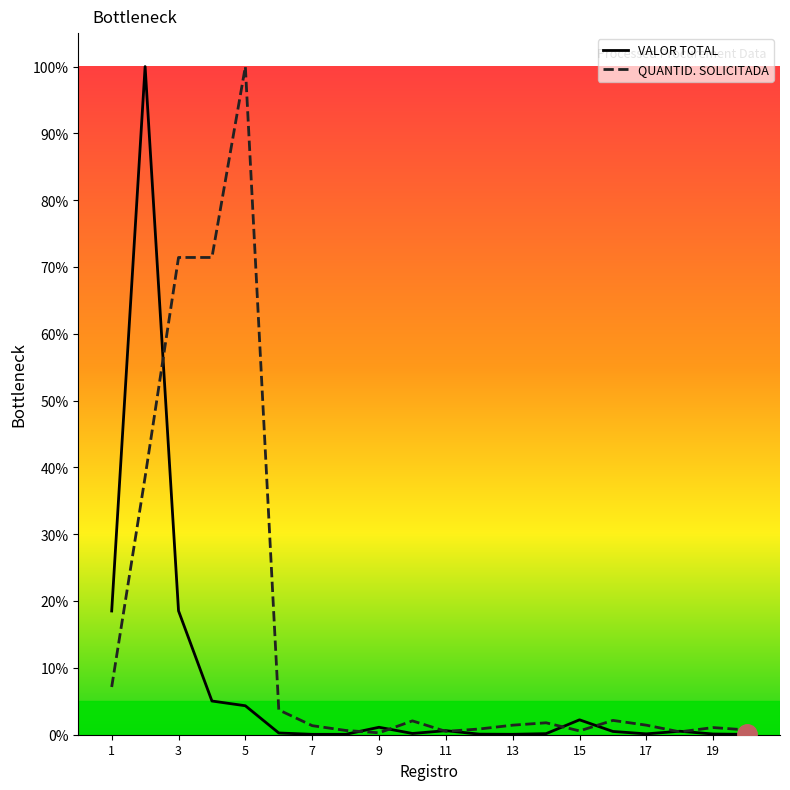

Reading left to right, extract all data points from this chart.

VALOR TOTAL: 0.2	1.0	0.2	0.1	0.0	0.0	0.0	0.0	0.0	0.0	0.0	0.0	0.0	0.0	0.0	0.0	0.0	0.0	0.0	0.0
QUANTID. SOLICITADA: 0.1	0.4	0.7	0.7	1.0	0.0	0.0	0.0	0.0	0.0	0.0	0.0	0.0	0.0	0.0	0.0	0.0	0.0	0.0	0.0